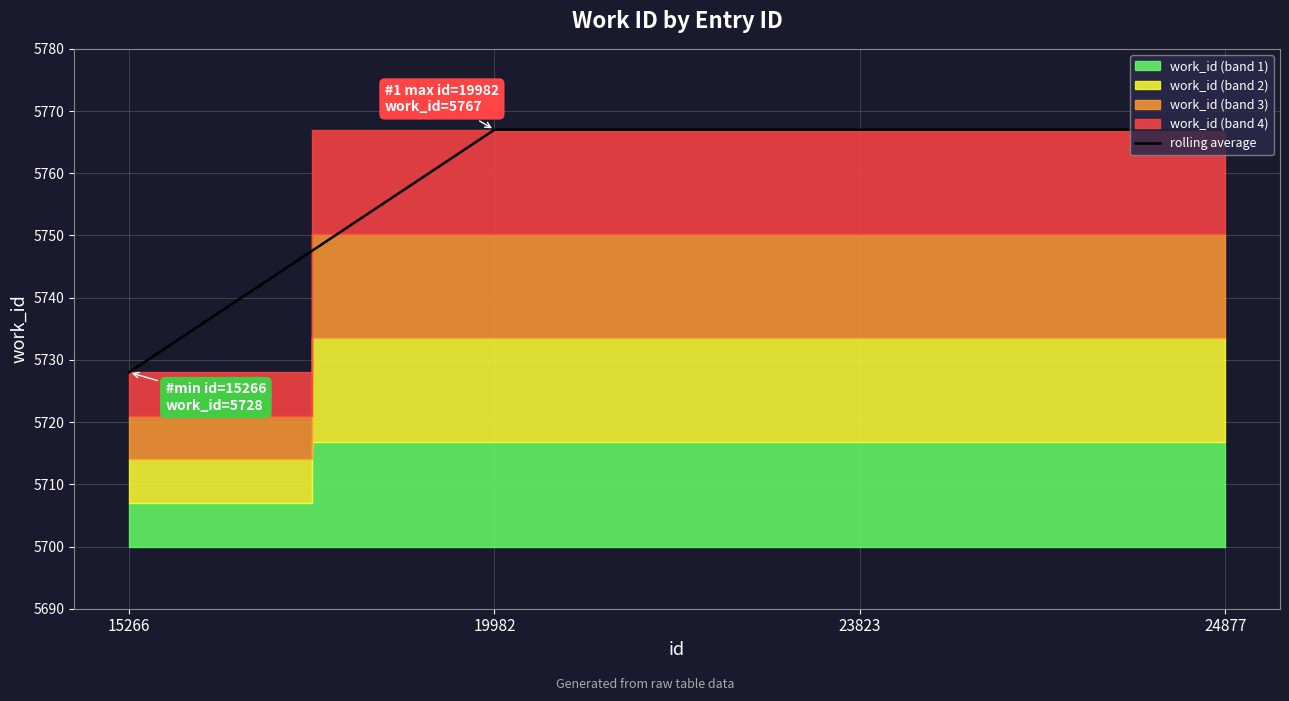

The chart shows a value of 5767 at 24877. True or false?

True